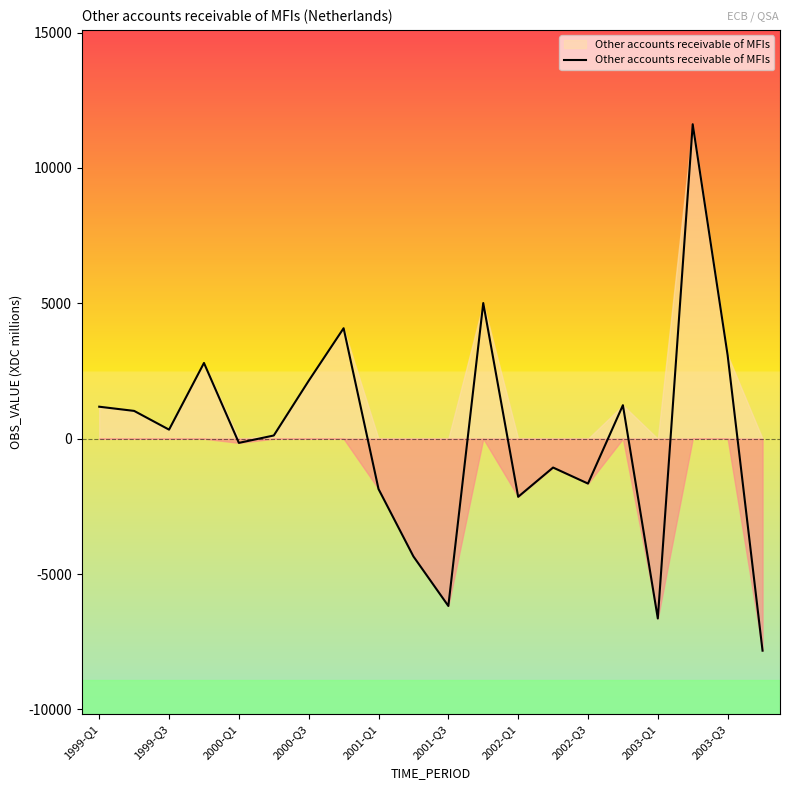

What is the difference between the maximum and minimum values?

19445